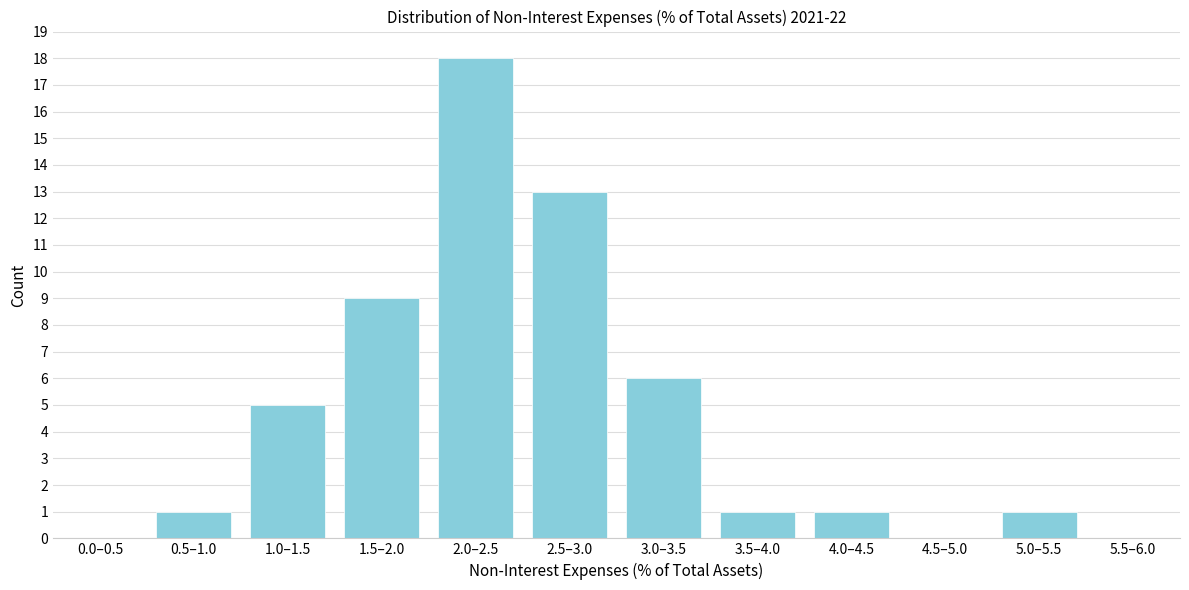

Reading right to left, transcribe all the data shown in this chart.

5.5–6.0=0	5.0–5.5=1	4.5–5.0=0	4.0–4.5=1	3.5–4.0=1	3.0–3.5=6	2.5–3.0=13	2.0–2.5=18	1.5–2.0=9	1.0–1.5=5	0.5–1.0=1	0.0–0.5=0